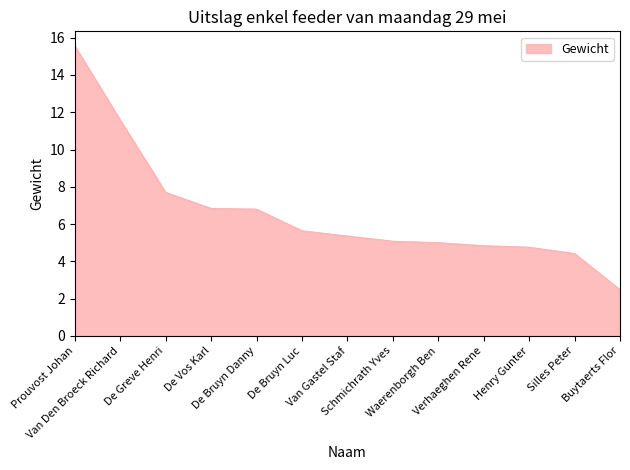

Reading right to left, transcribe all the data shown in this chart.

2.5	4.4	4.8	4.8	5.0	5.1	5.4	5.6	6.8	6.8	7.7	11.6	15.6